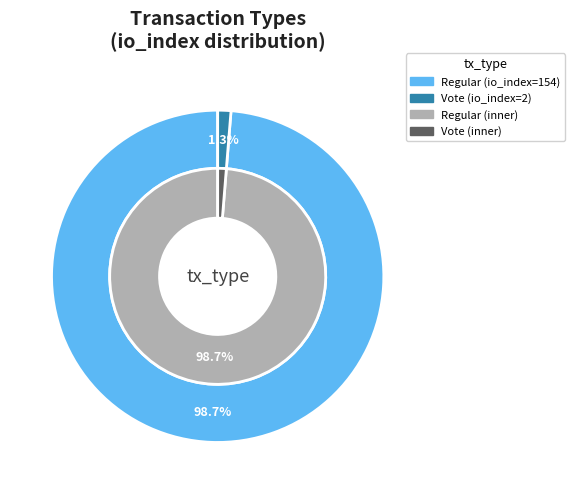

Which slice is the smallest?

Vote